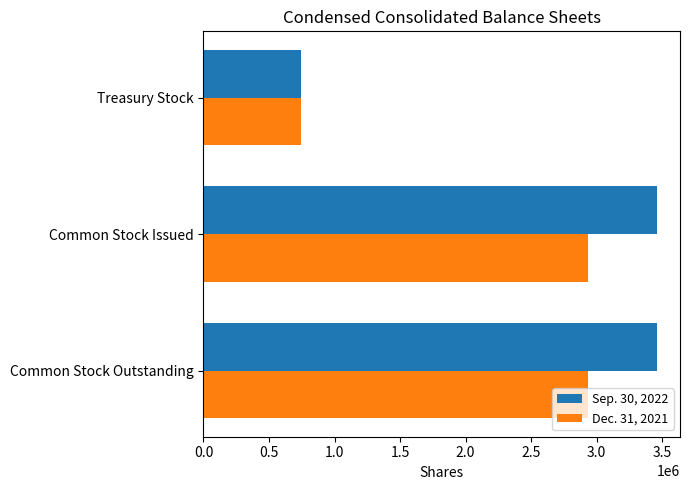

What is the sum of all Sep. 30, 2022 values?

7670518